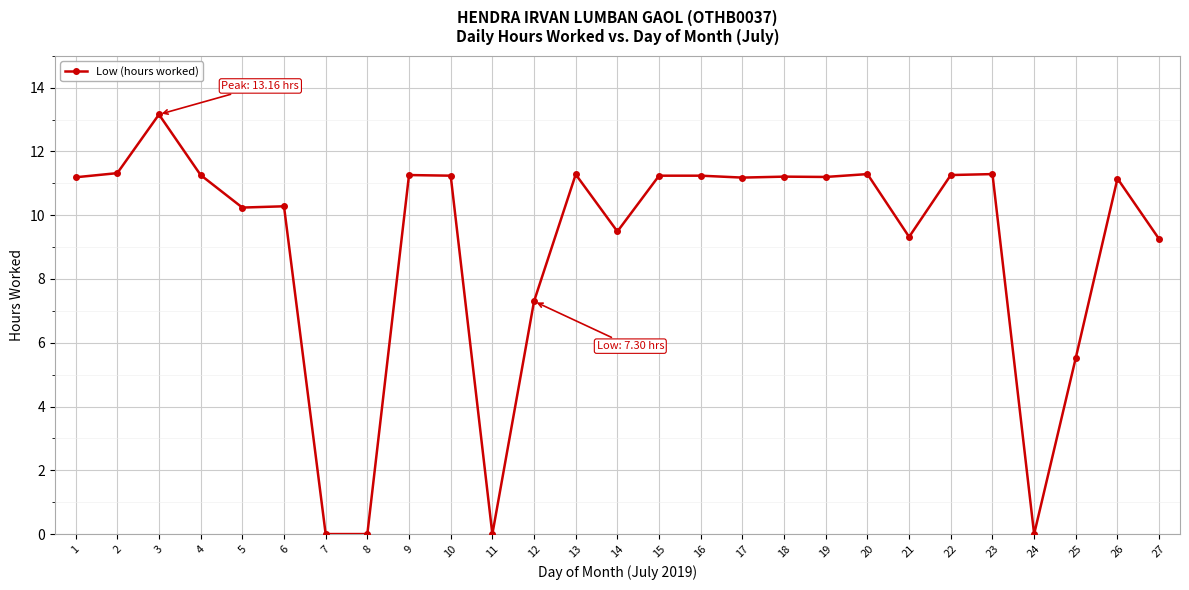

What is the difference between the maximum and minimum values?

13.2